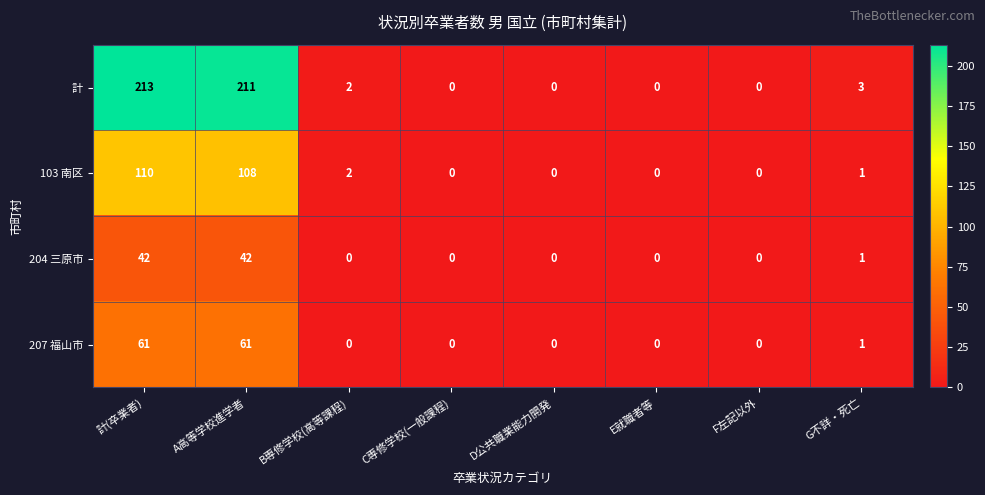

Count the number of categories in the chart.

8